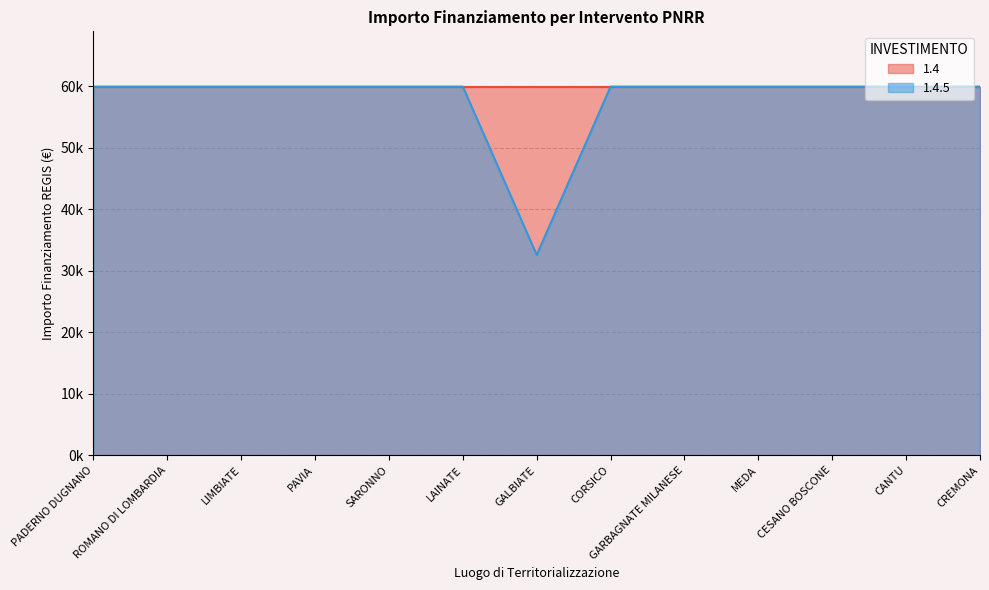

Which label corresponds to the smallest value in the chart?

GALBIATE